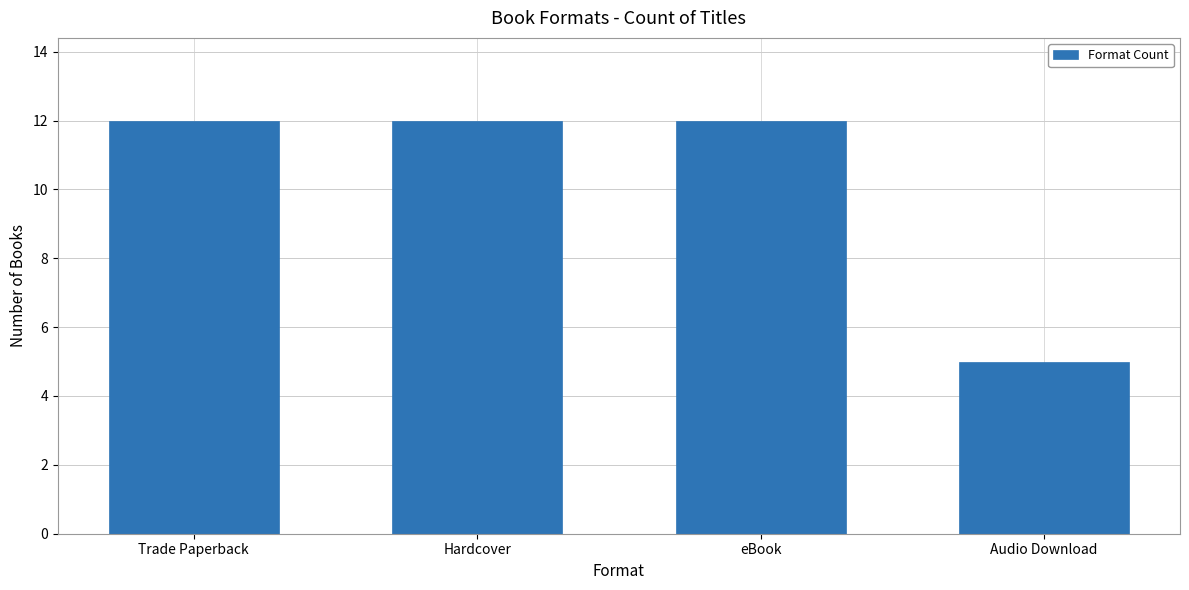

What is the label of the 1st bar from the left?

Trade Paperback